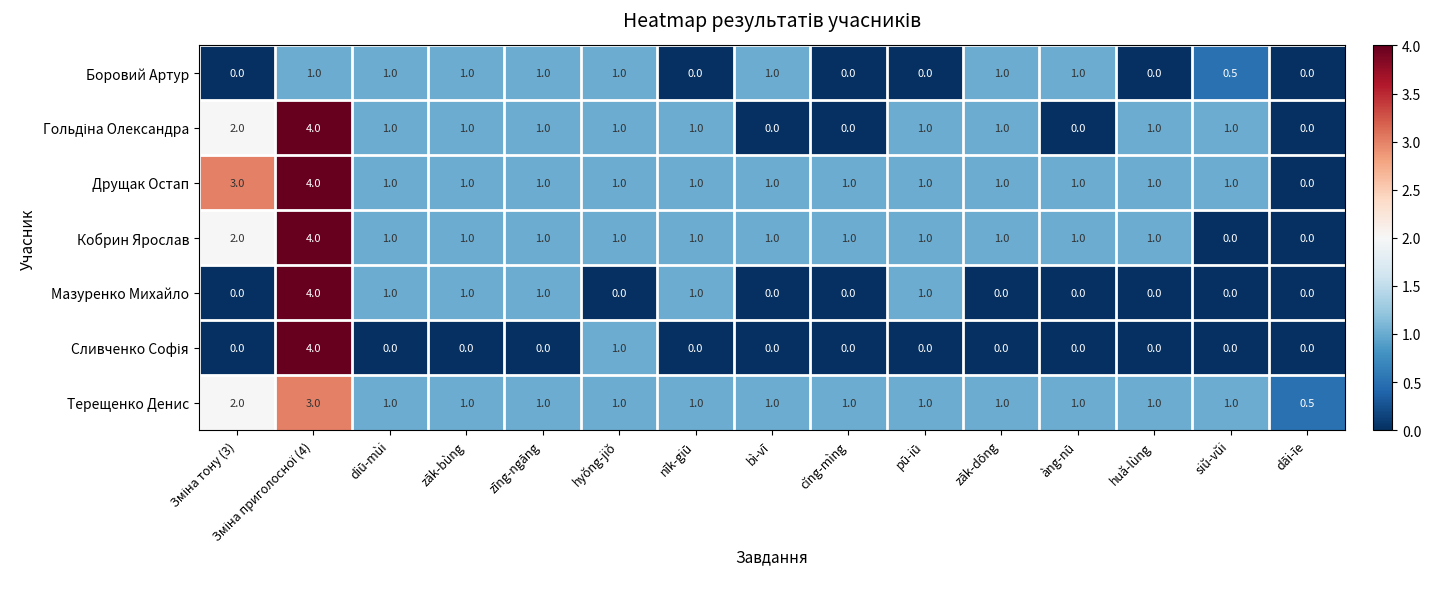

Count the Боровий Артур values in the range 0 to 1.

15